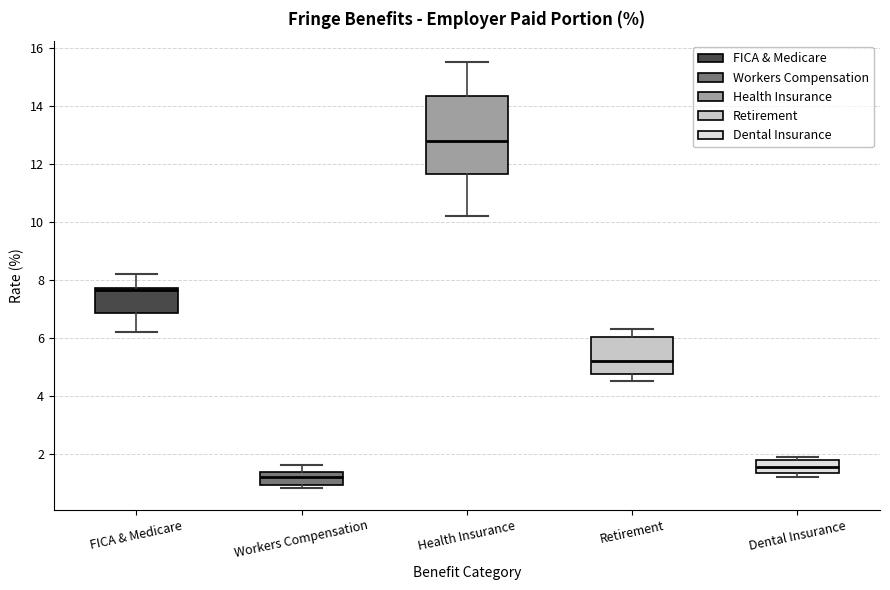

Reading left to right, transcribe this box plot: for each box, give where its median line is, the range the box spans, and where its two whiskers end, as read against the y-axis. The values are not printed on the chart, so give them approximately, as read against the axis.

FICA & Medicare: median 7.6, box 6.8 to 7.8, whiskers 6.2 to 8.2
Workers Compensation: median 1.2, box 1.0 to 1.4, whiskers 0.8 to 1.6
Health Insurance: median 12.8, box 11.6 to 14.4, whiskers 10.2 to 15.6
Retirement: median 5.2, box 4.8 to 6.0, whiskers 4.6 to 6.4
Dental Insurance: median 1.6, box 1.4 to 1.8, whiskers 1.2 to 2.0